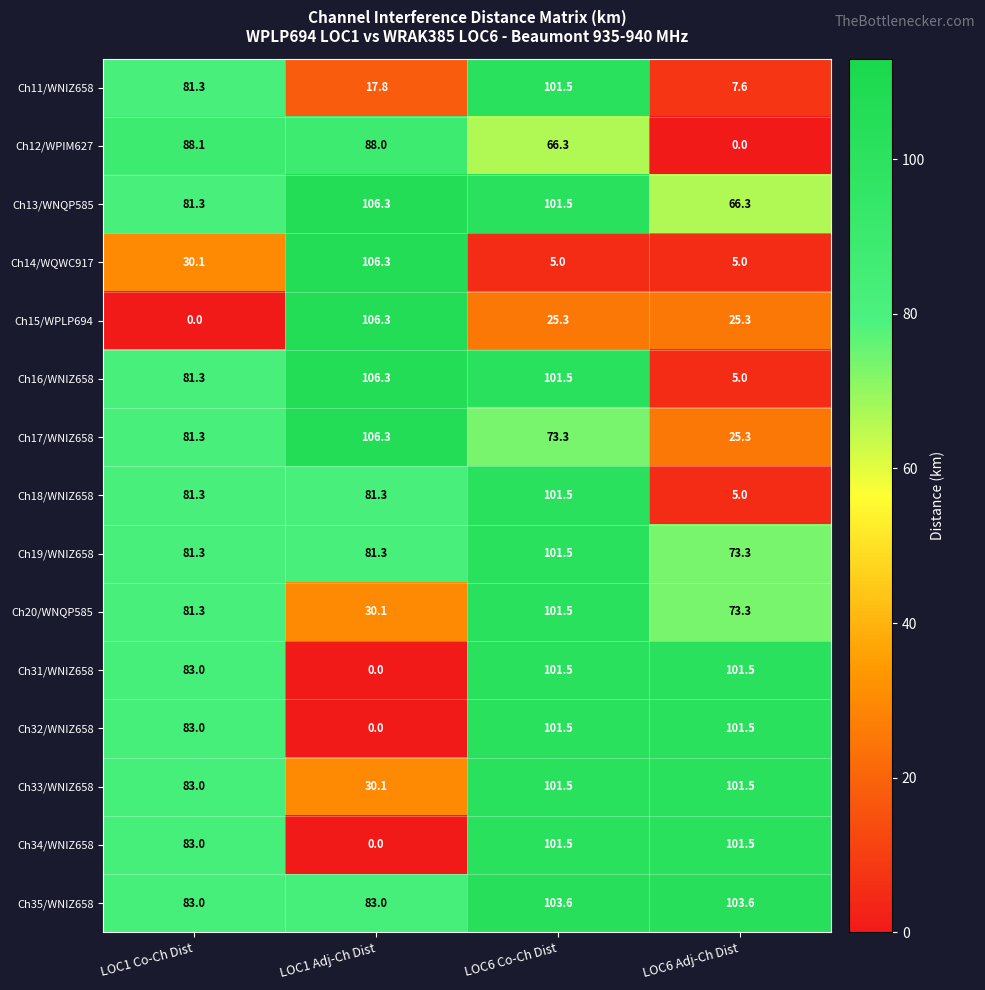

List the labels in order of Ch20/WNQP585 value, largest first.

LOC6 Co-Ch Dist, LOC1 Co-Ch Dist, LOC6 Adj-Ch Dist, LOC1 Adj-Ch Dist